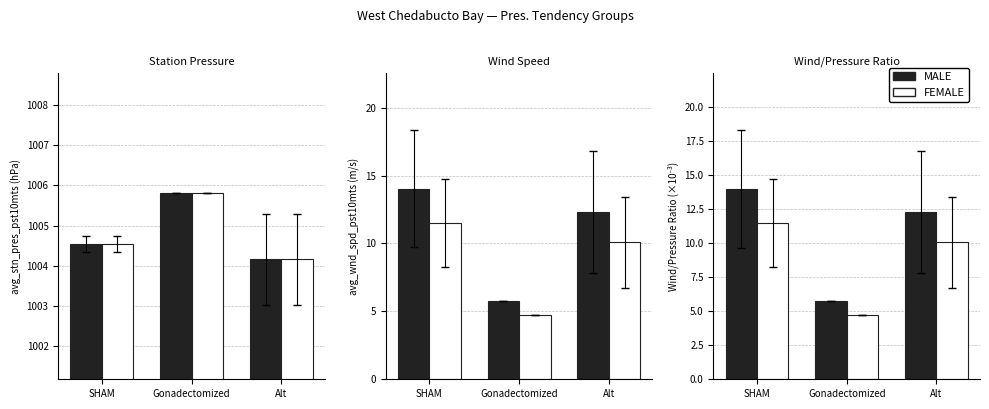

Rank the series at SHAM from highest to lowest value.

MALE, FEMALE